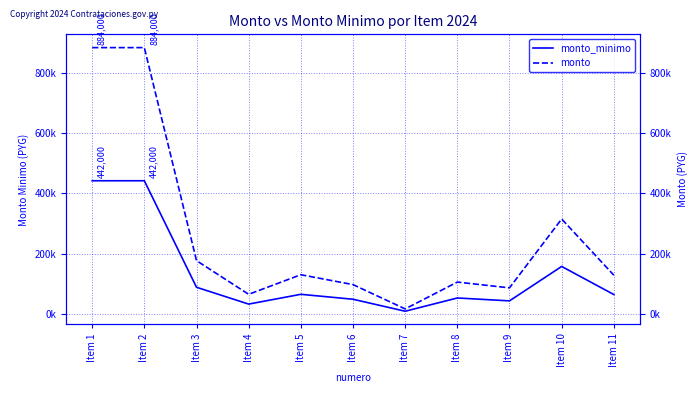

Rank the series by their average value, from highest to lowest.

monto, monto_minimo